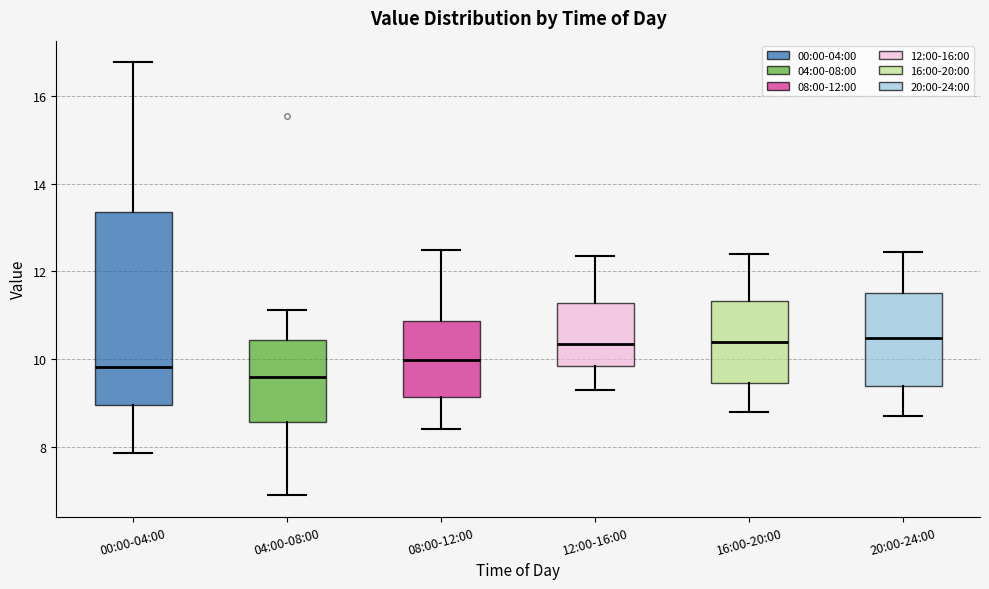

Where does the lower whisker of the box for 04:00-08:00 end on the y-axis? The values are not printed on the chart, so give them approximately, as read against the axis.

7.0